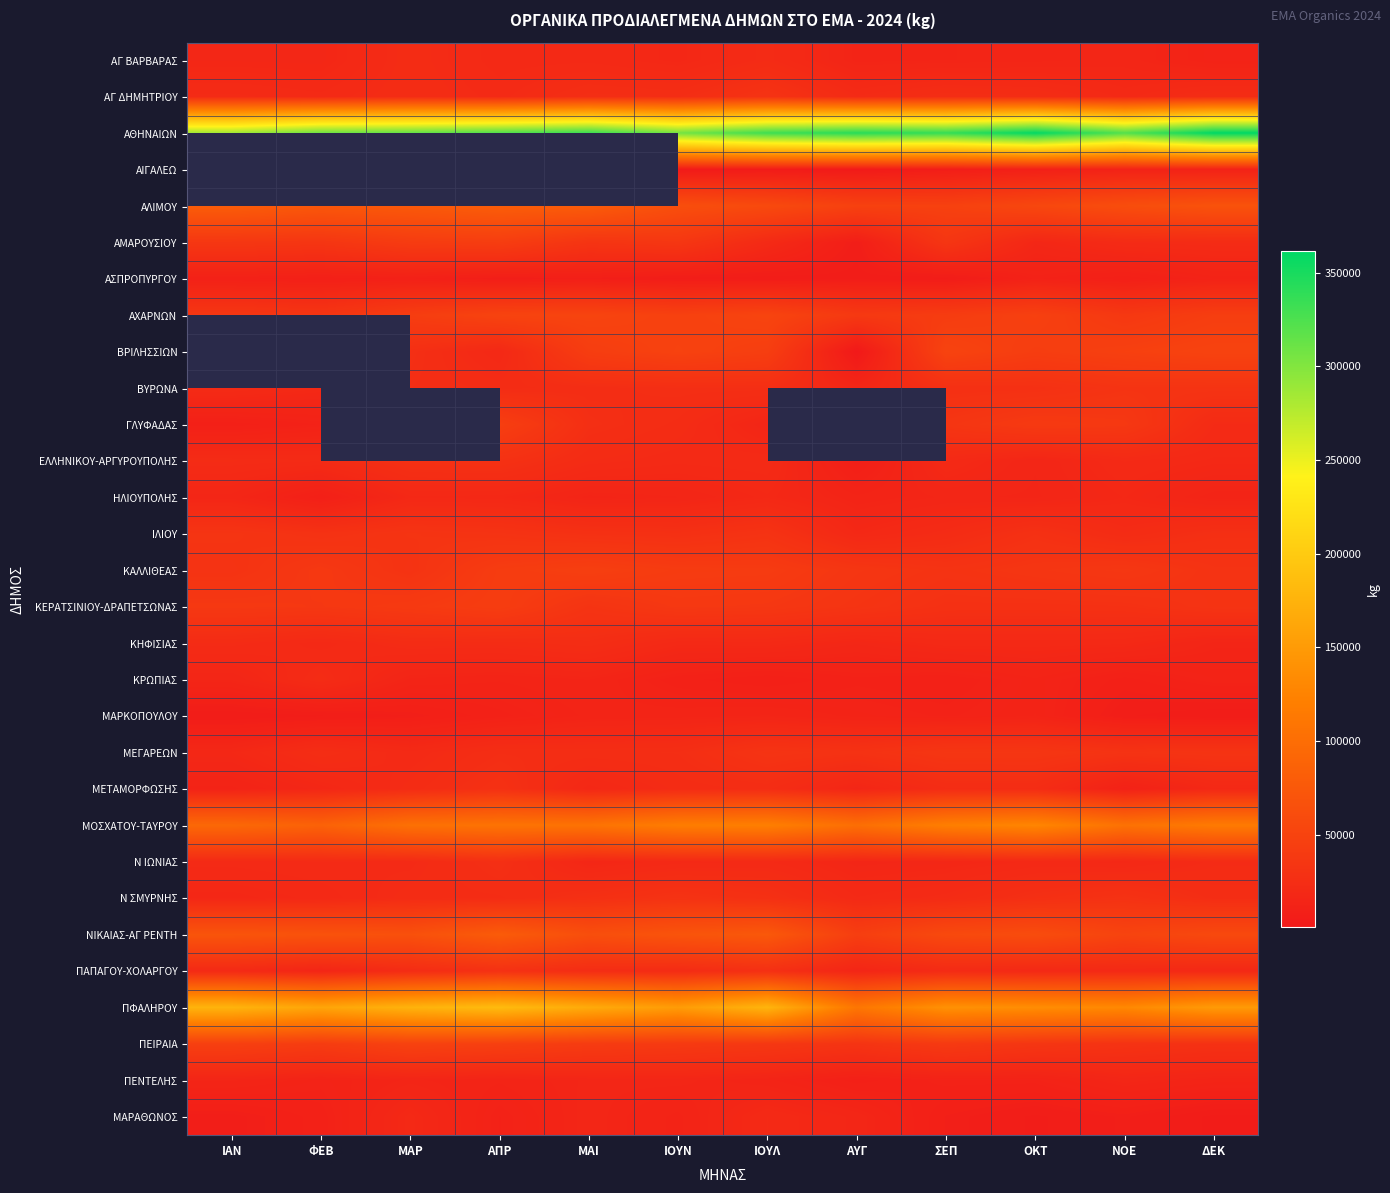

True or false: ΜΑΡΚΟΠΟΥΛΟΥ has a value of 14100.0 at ΙΟΥΝ.

True